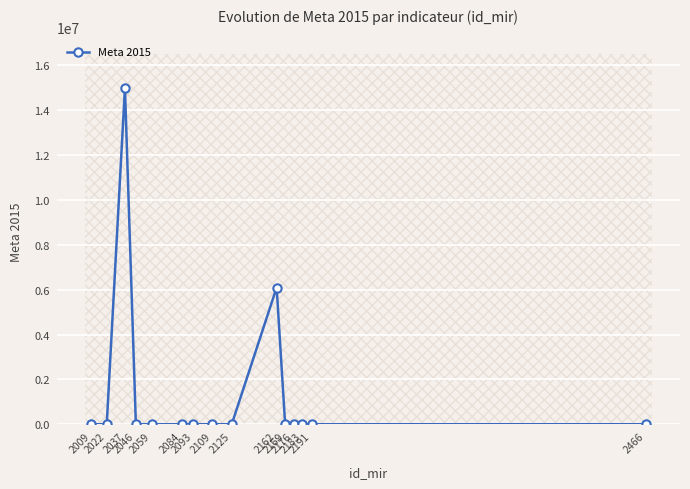

List the labels in order of value, largest first.

2037, 2162, 2109, 2009, 2125, 2176, 2093, 2466, 2022, 2169, 2183, 2084, 2191, 2046, 2059